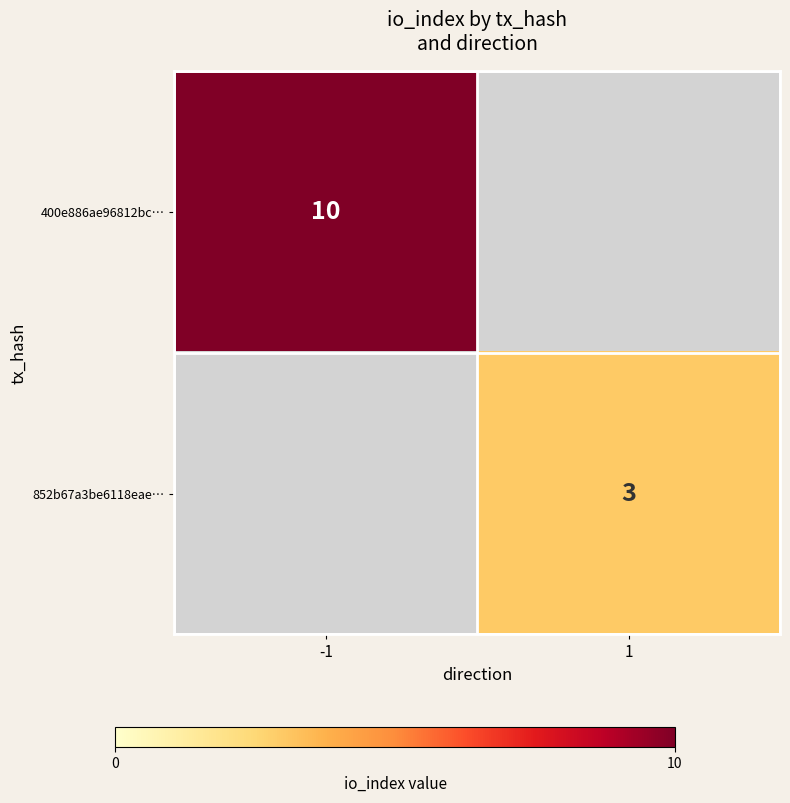

The 400e886ae96812bc… series shows 6 at -1. True or false?

False